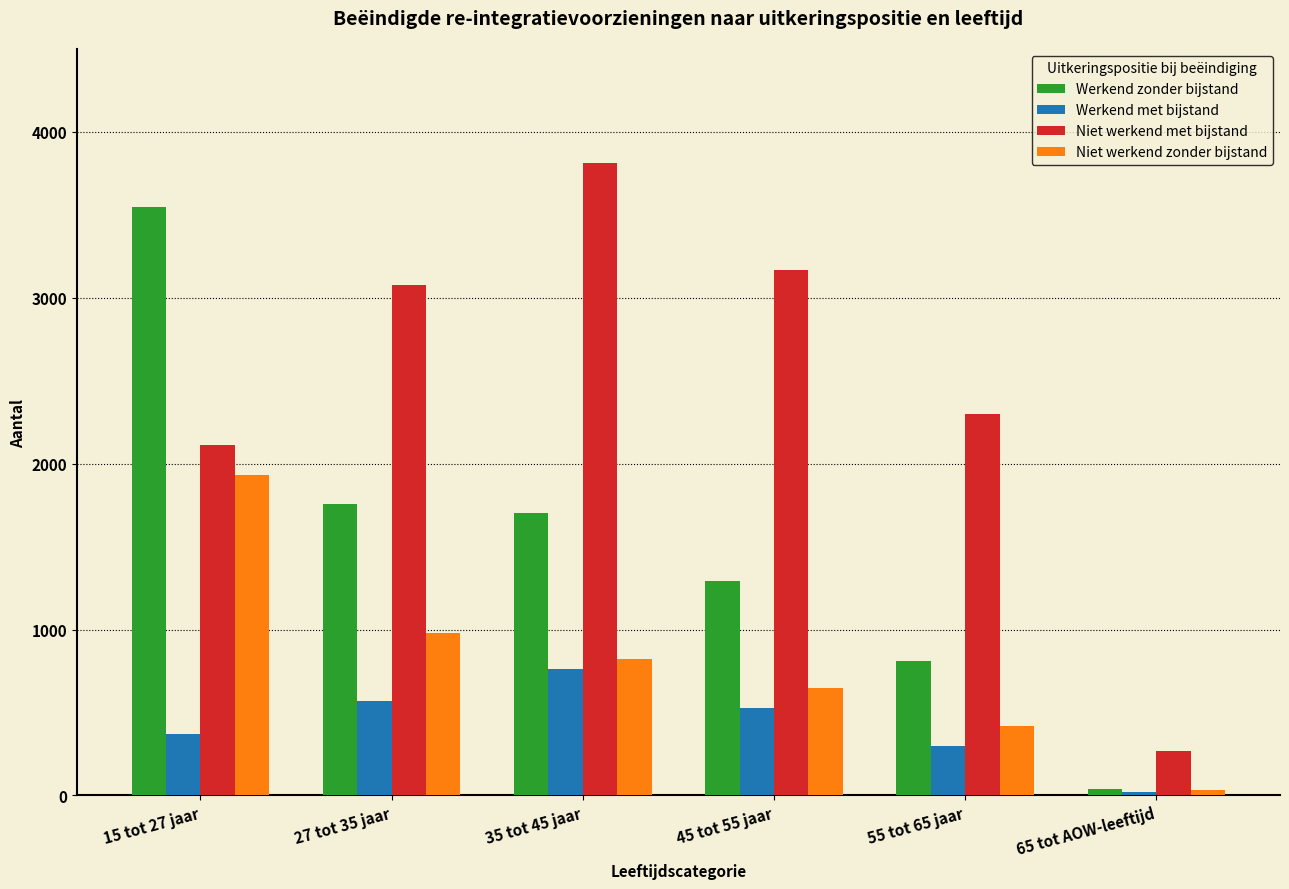

Are the bars grouped side by side (vs. stacked)?

Yes